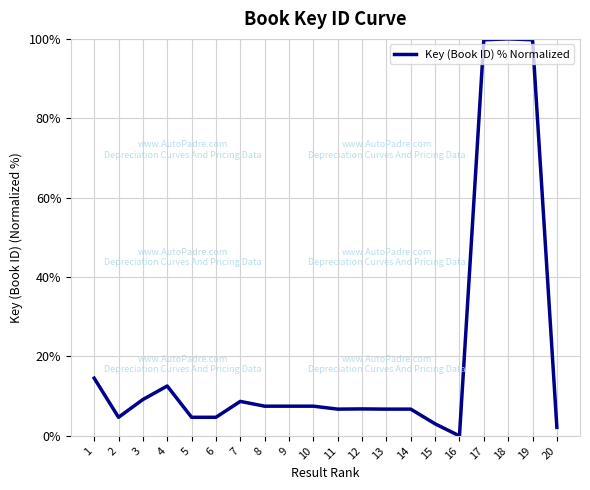

Where is the first local minimum?

2